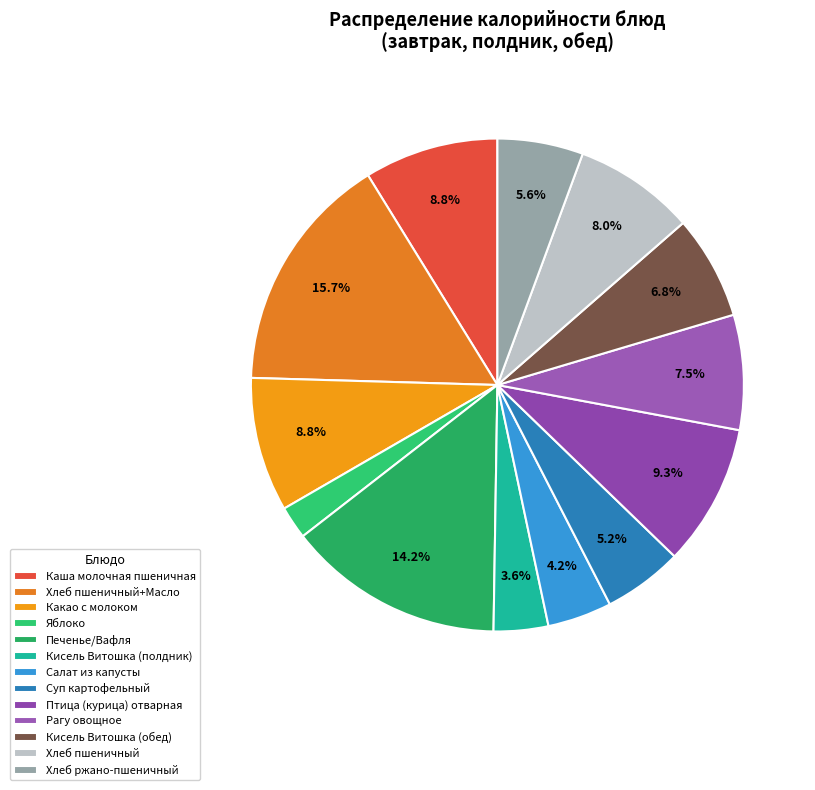

The Салат из капусты slice represents 4% of the pie. True or false?

True